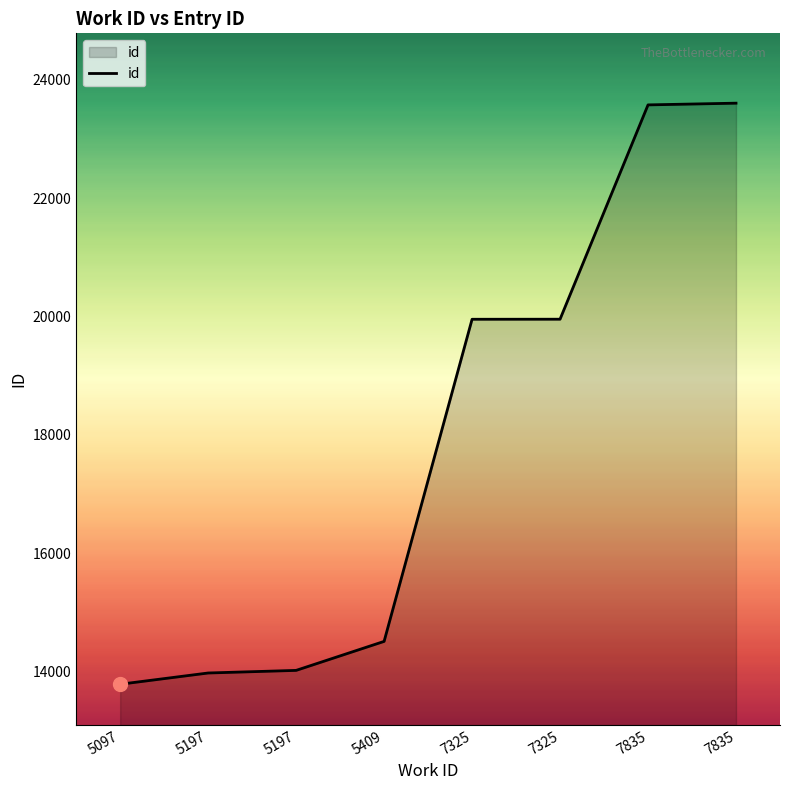

Where does the data first go above 19953?

7325